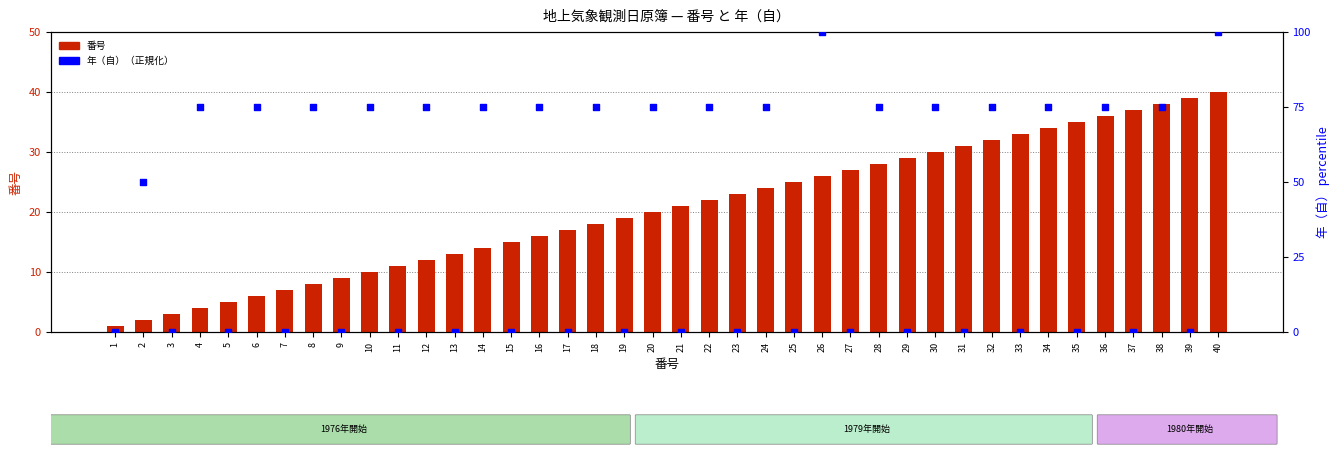

Which series has the largest total across all categories?

年（自）